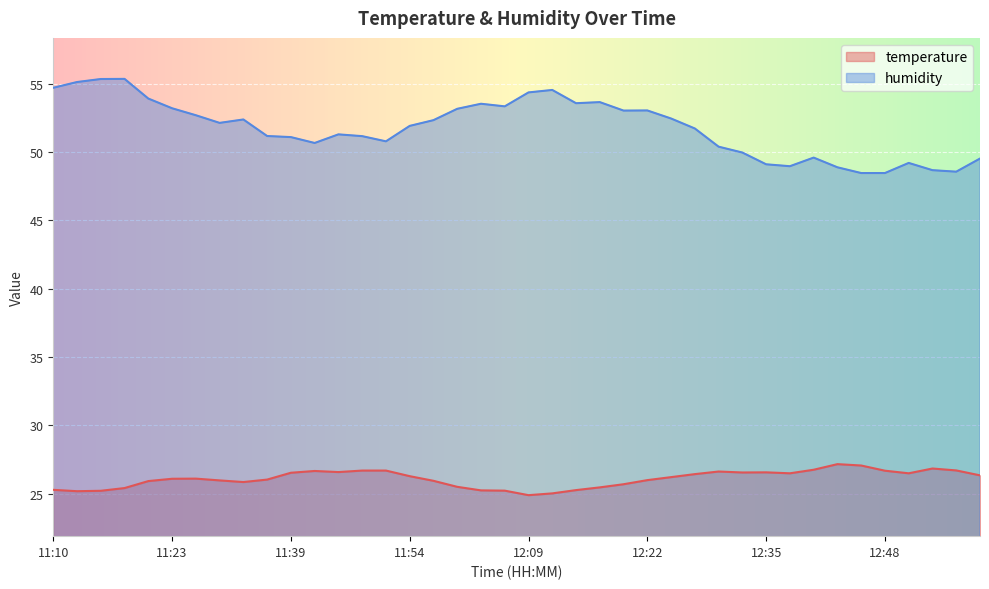

True or false: humidity and temperature cross at least once.

False